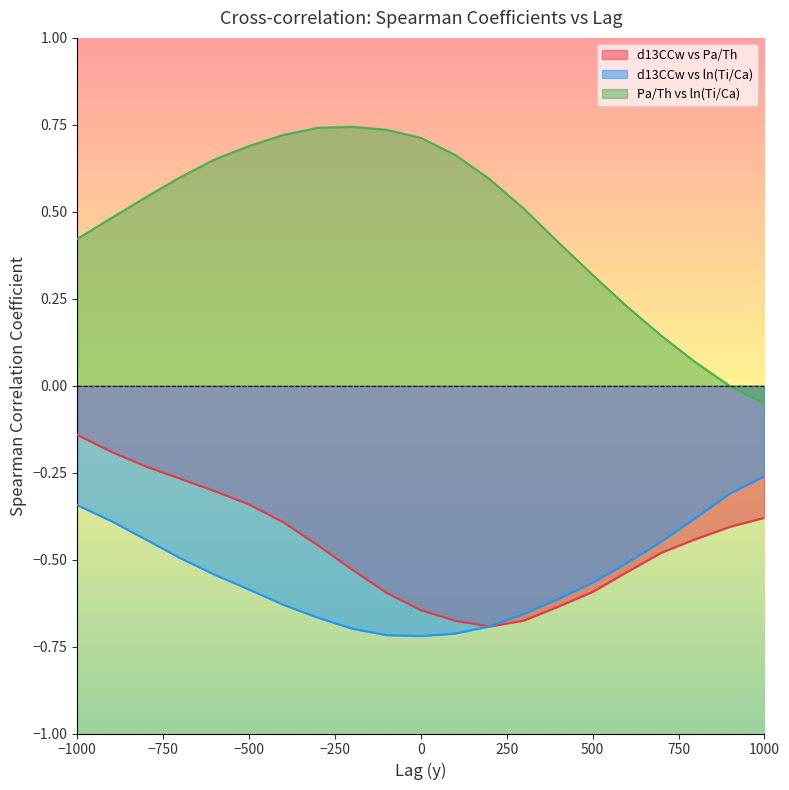

Which series changed the most between -100 and 200?

Pa/Th vs ln(Ti/Ca)